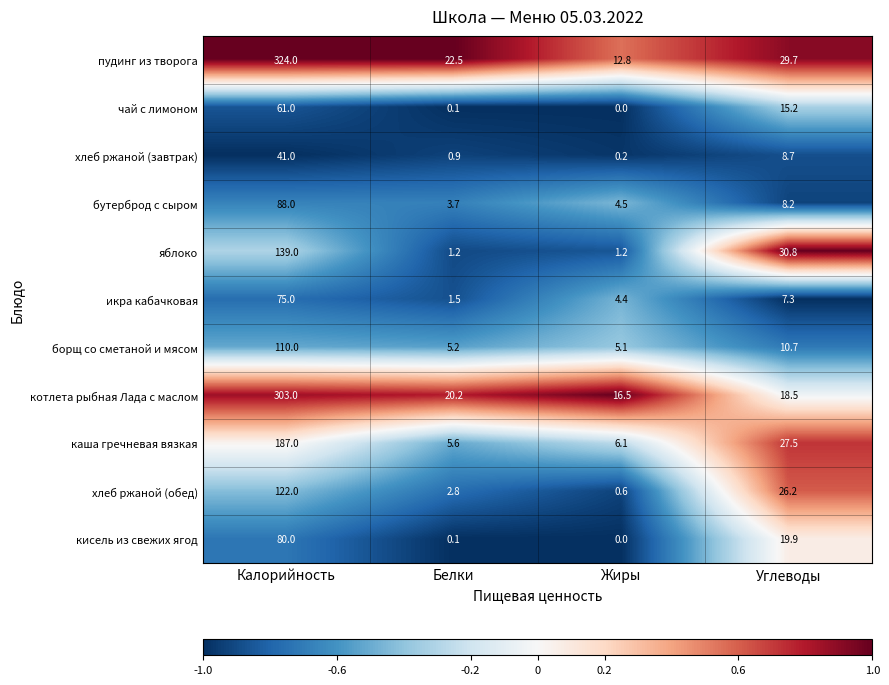

What is the total value across all series at Калорийность?

1530.0